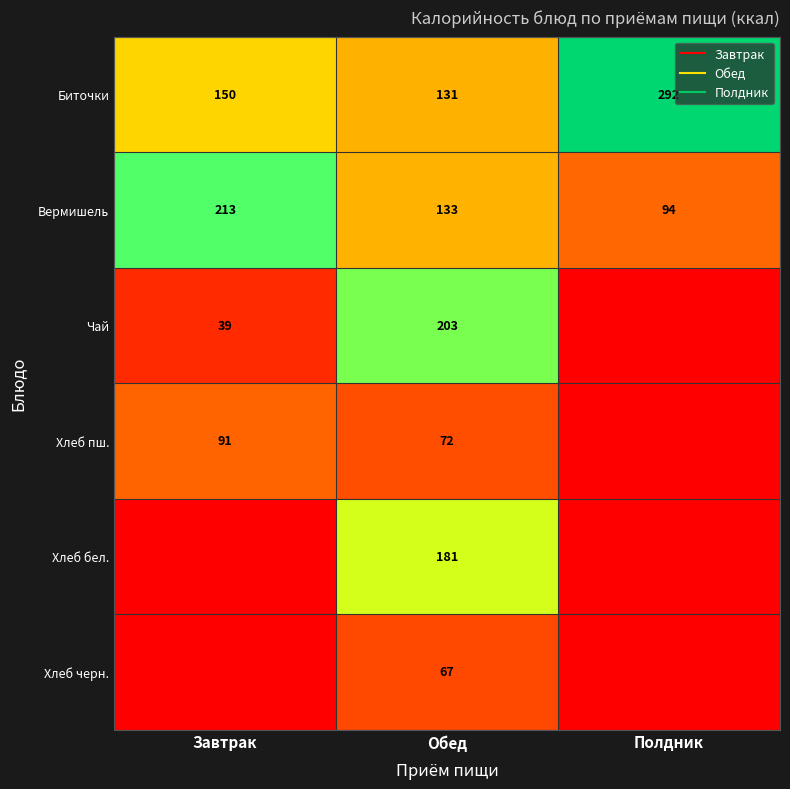

Is it true that Биточки equals 80 at Обед?

False